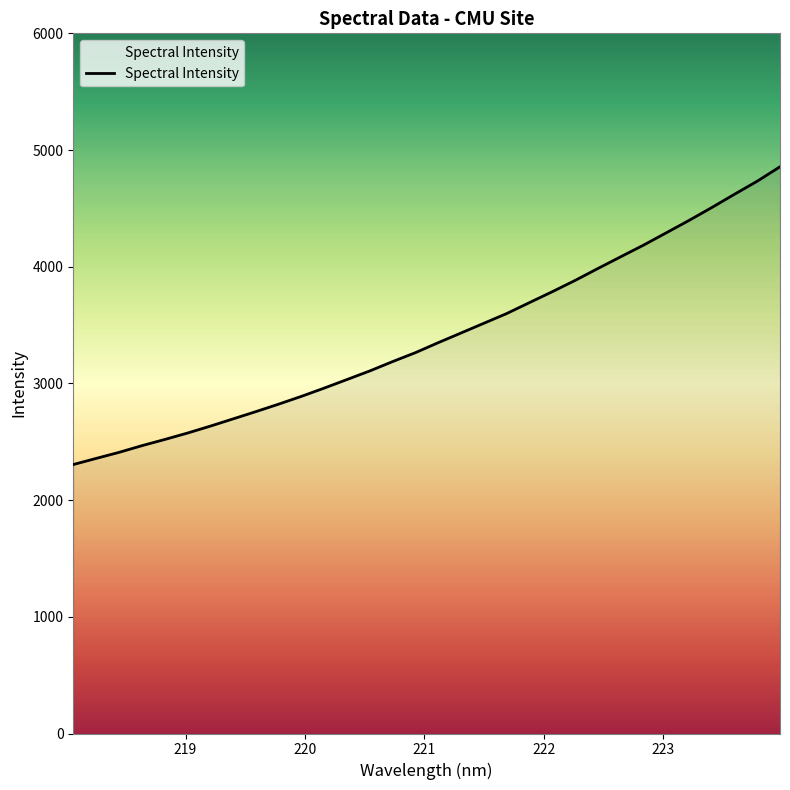

Does the chart display data point markers on the line(s)?

No